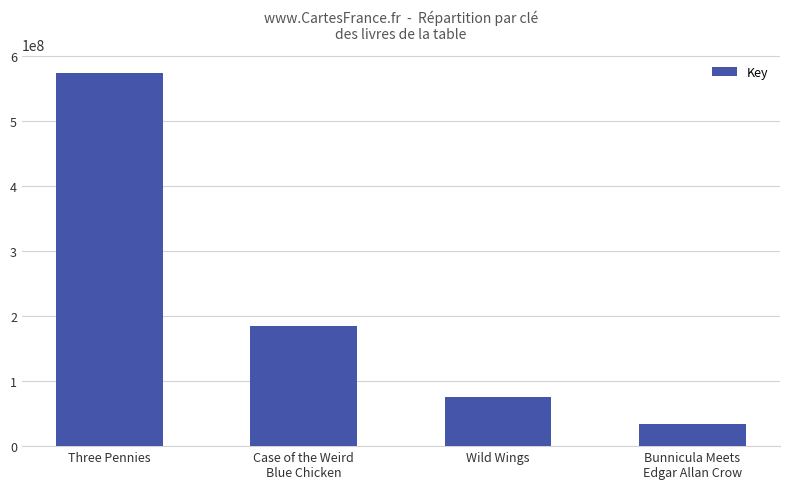

How many data points are less than 185270847?

2